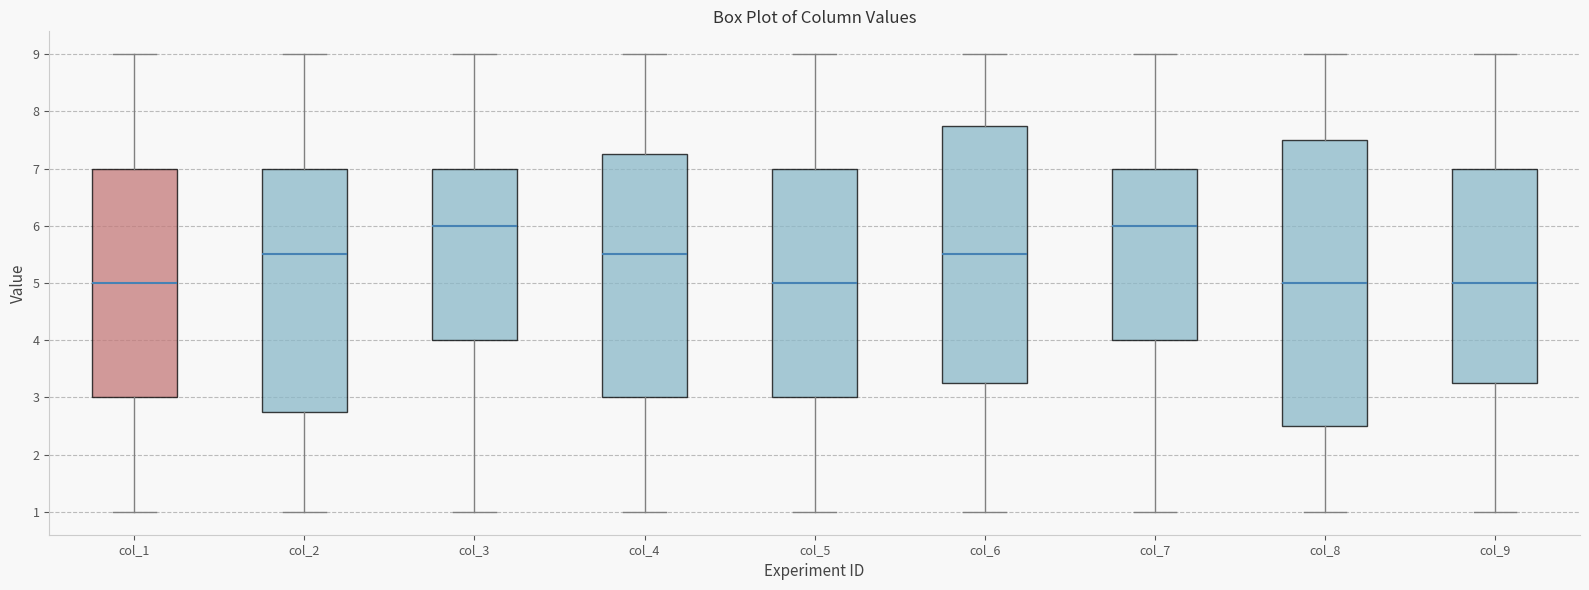

Reading left to right, transcribe this box plot: for each box, give where its median line is, the range the box spans, and where its two whiskers end, as read against the y-axis. The values are not printed on the chart, so give them approximately, as read against the axis.

col_1: median 5.0, box 3.0 to 7.0, whiskers 1.0 to 9.0
col_2: median 5.5, box 2.8 to 7.0, whiskers 1.0 to 9.0
col_3: median 6.0, box 4.0 to 7.0, whiskers 1.0 to 9.0
col_4: median 5.5, box 3.0 to 7.3, whiskers 1.0 to 9.0
col_5: median 5.0, box 3.0 to 7.0, whiskers 1.0 to 9.0
col_6: median 5.5, box 3.3 to 7.8, whiskers 1.0 to 9.0
col_7: median 6.0, box 4.0 to 7.0, whiskers 1.0 to 9.0
col_8: median 5.0, box 2.5 to 7.5, whiskers 1.0 to 9.0
col_9: median 5.0, box 3.3 to 7.0, whiskers 1.0 to 9.0